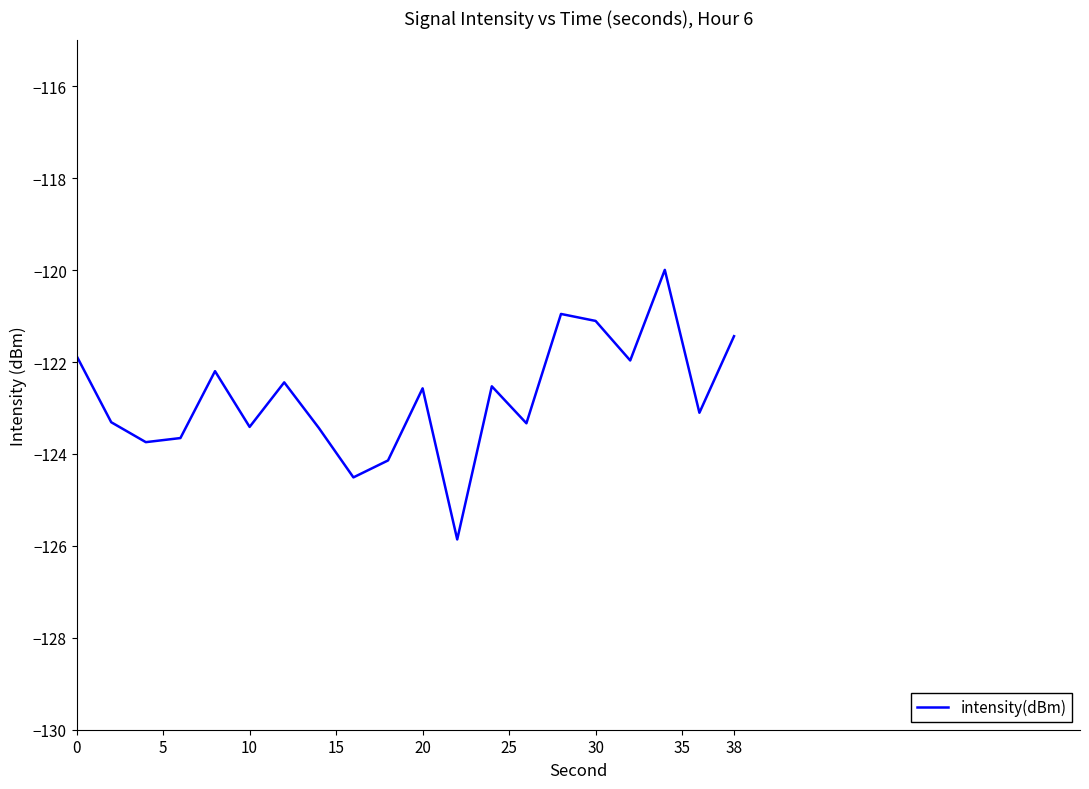

What is the greatest value displayed?

-120.0